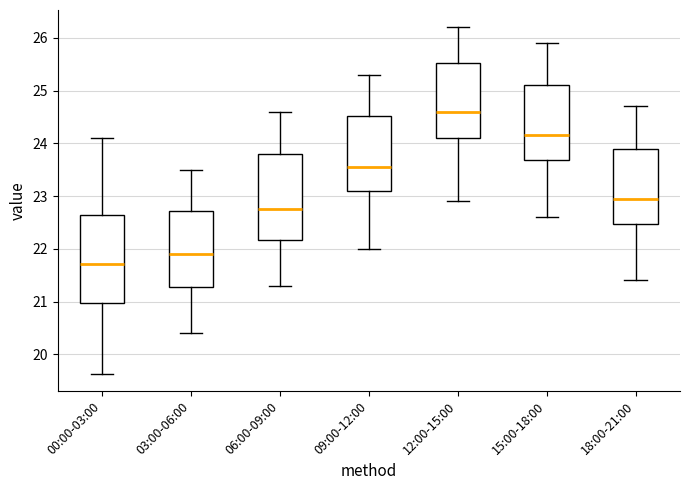

Where does the lower whisker of the box for 06:00-09:00 end on the y-axis? The values are not printed on the chart, so give them approximately, as read against the axis.

21.3